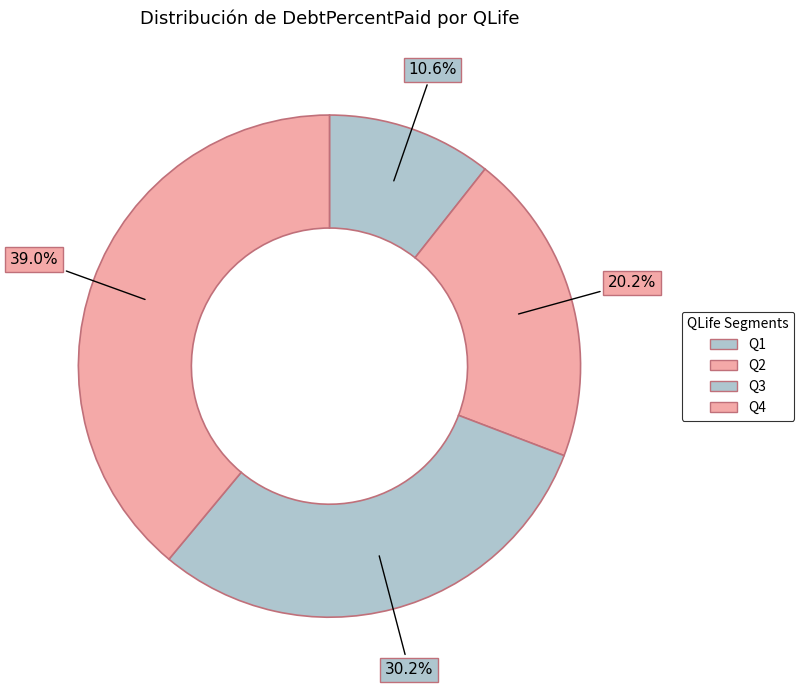

Is there a majority slice in this chart?

No